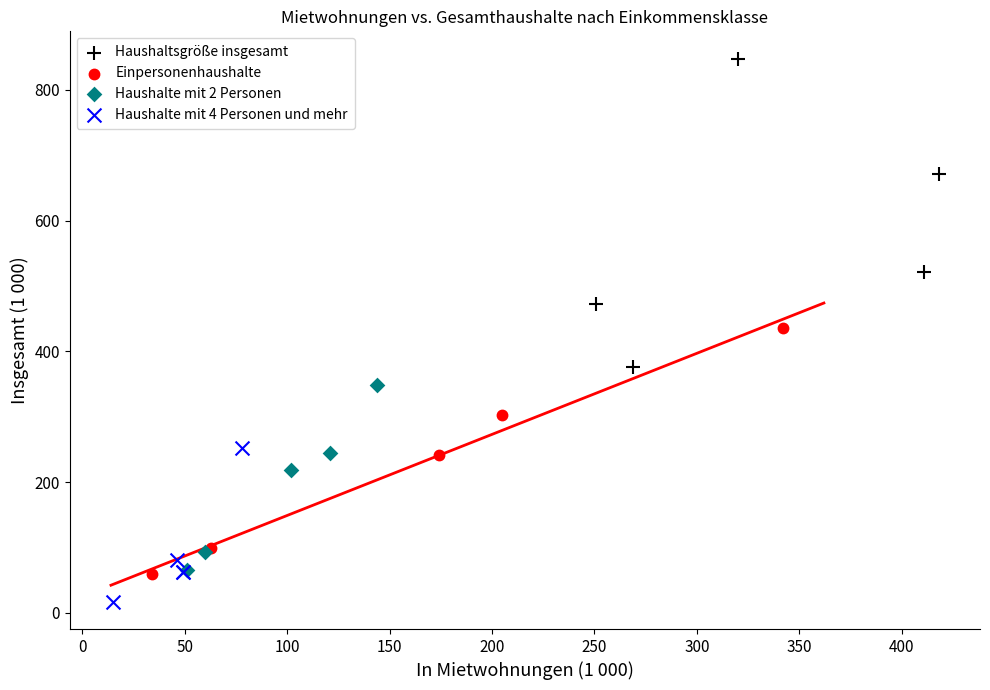

Which series reaches the maximum Y coordinate?

Haushaltsgröße insgesamt